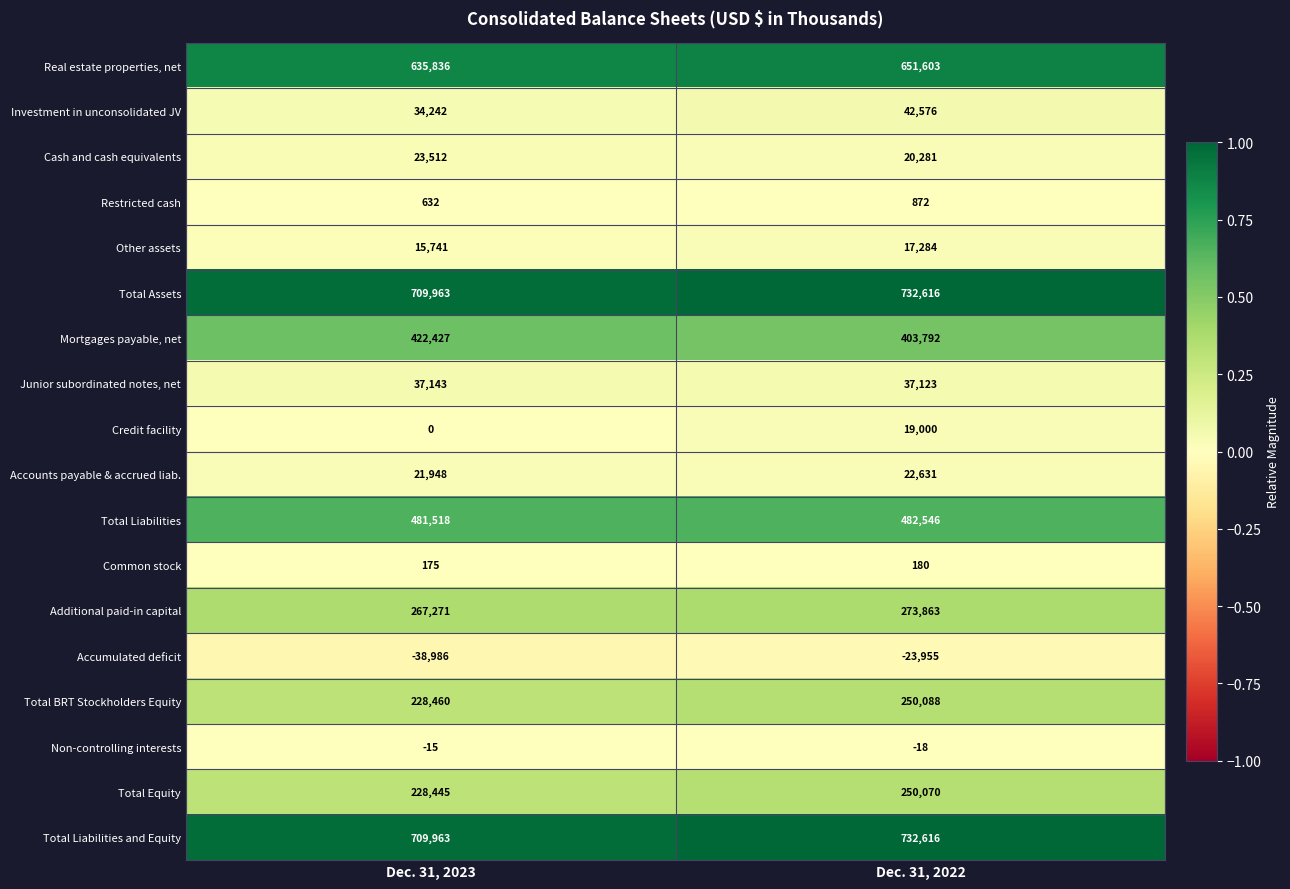

Which label corresponds to the largest value in the chart?

Dec. 31, 2022